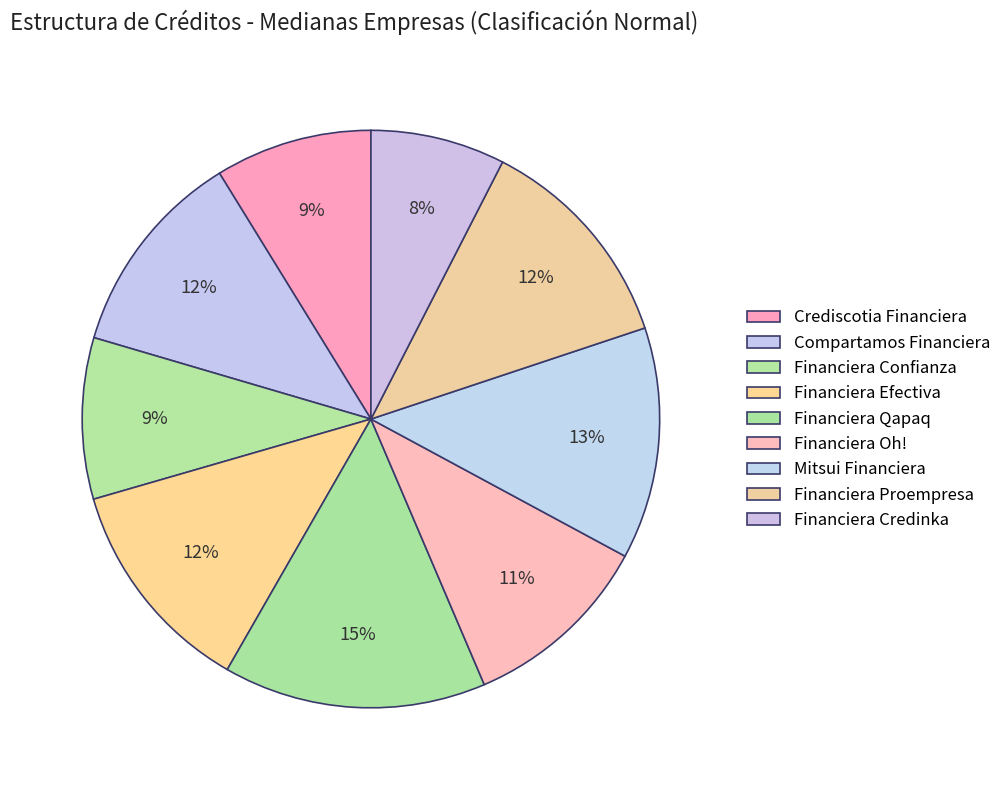

Is there a majority slice in this chart?

No